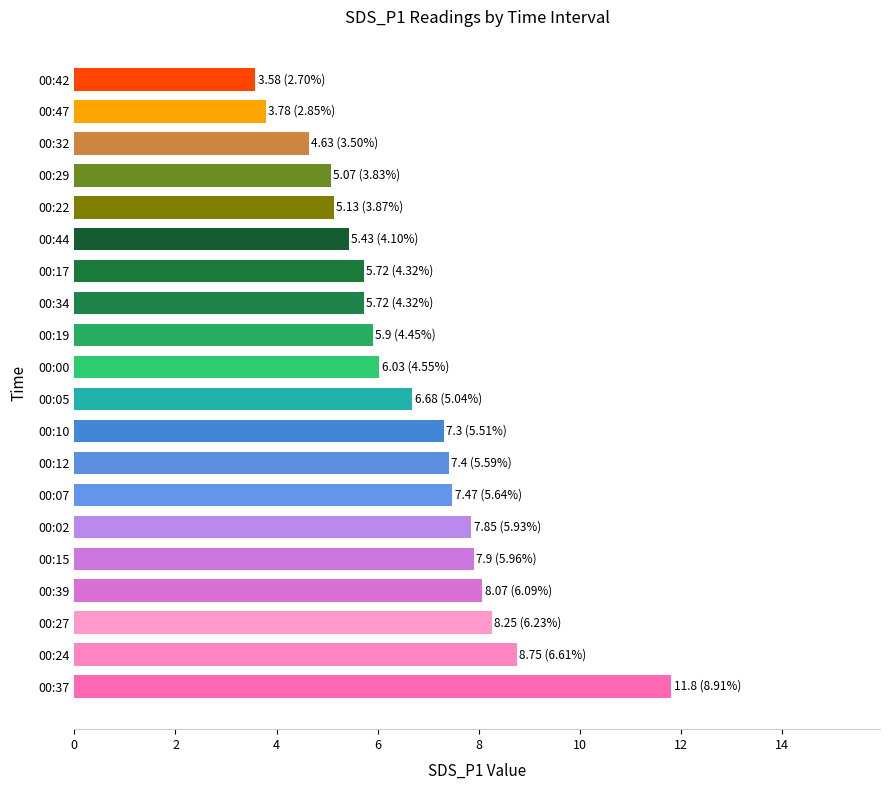

Is it true that the value at 00:37 is 11.8?

True